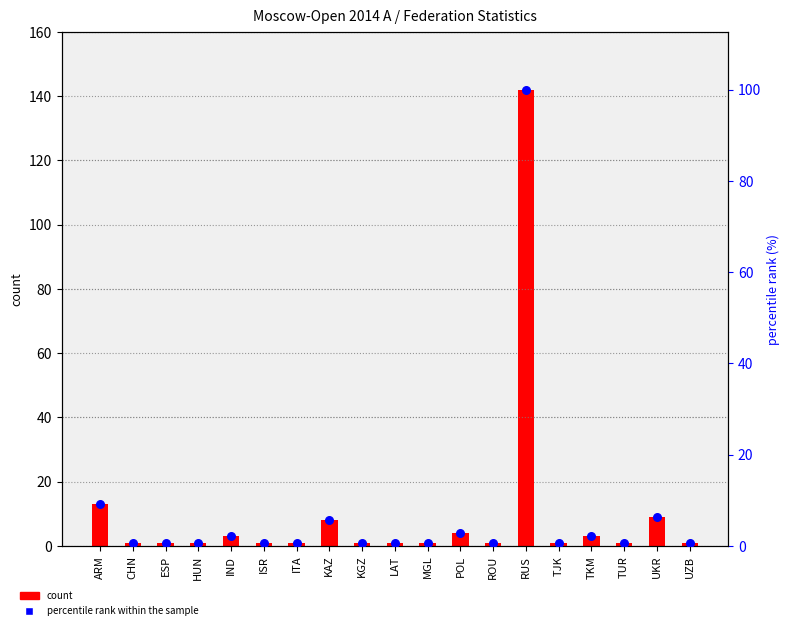

What is the total value across all series at ESP?

1.7